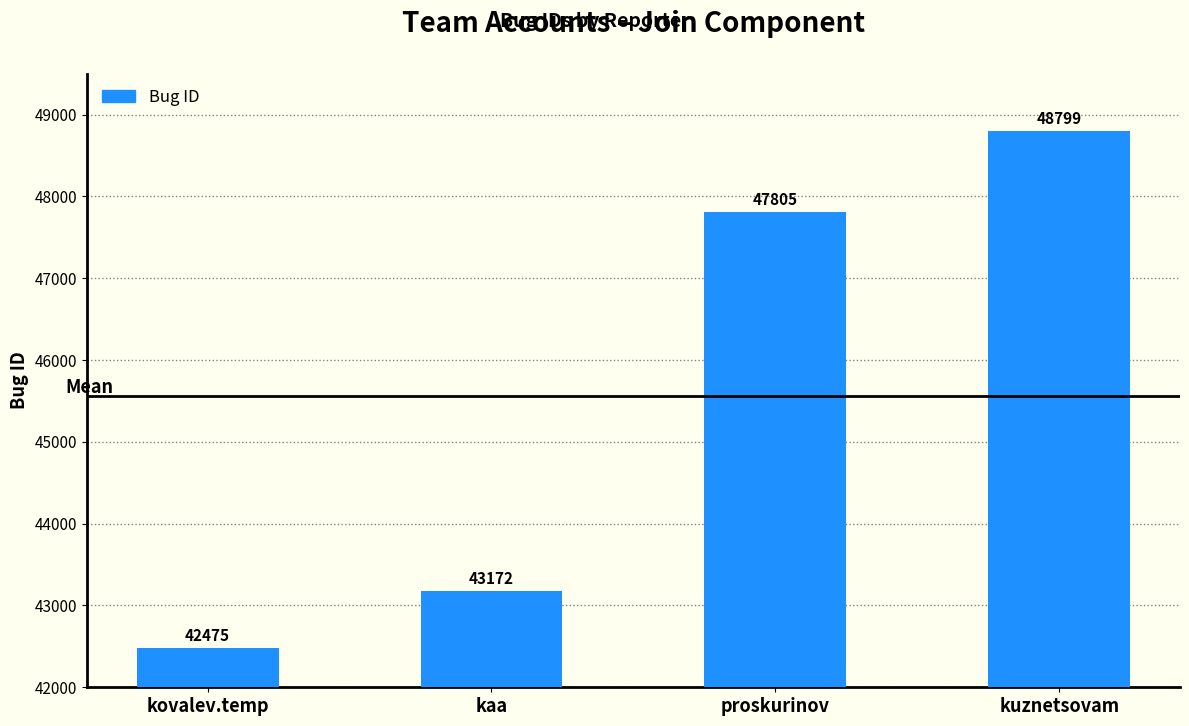

Approximately how many times larger is the value at kuznetsovam compared to proskurinov?

1.0